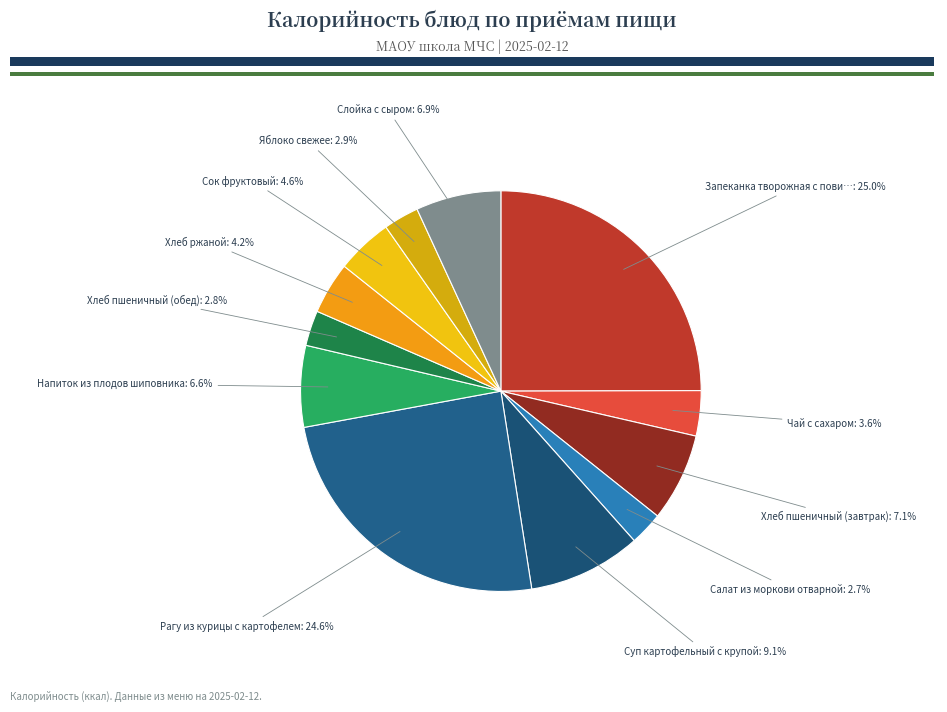

Does Запеканка творожная с пови…: 25.0% account for over 50% of the chart?

No